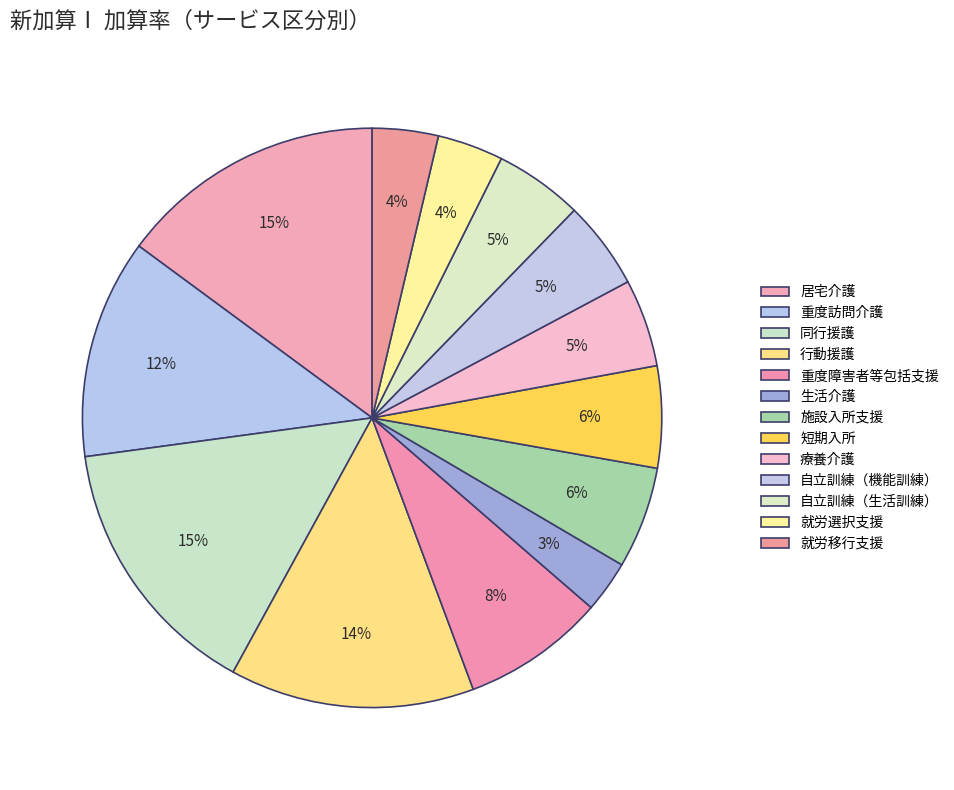

The 療養介護 slice represents 1% of the pie. True or false?

False